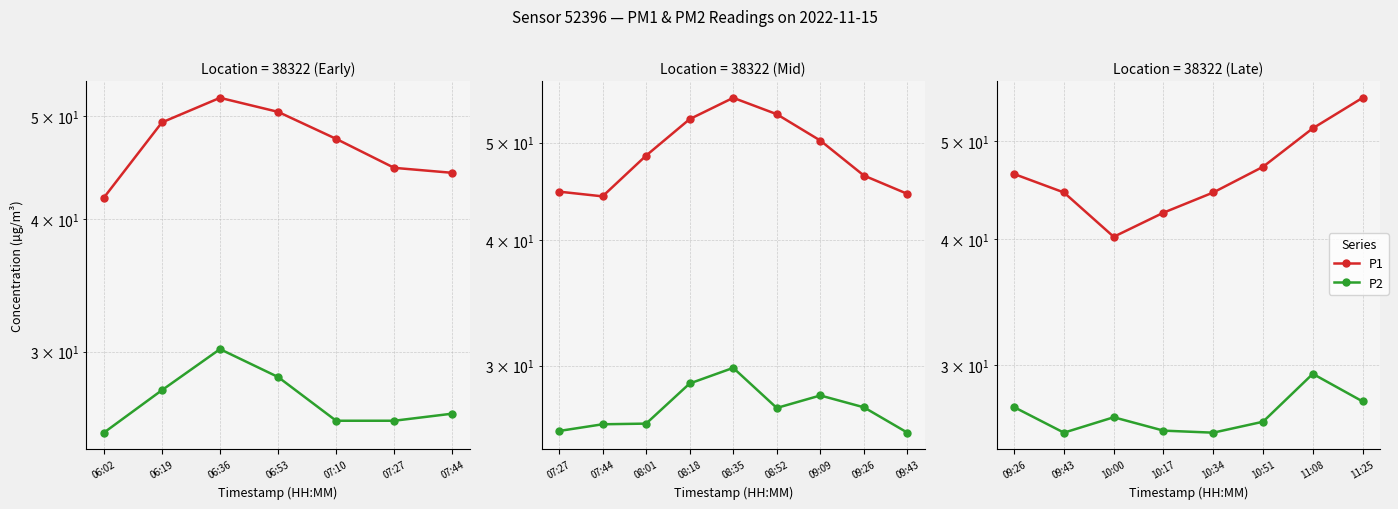

True or false: P2 and P1 intersect in this chart.

False